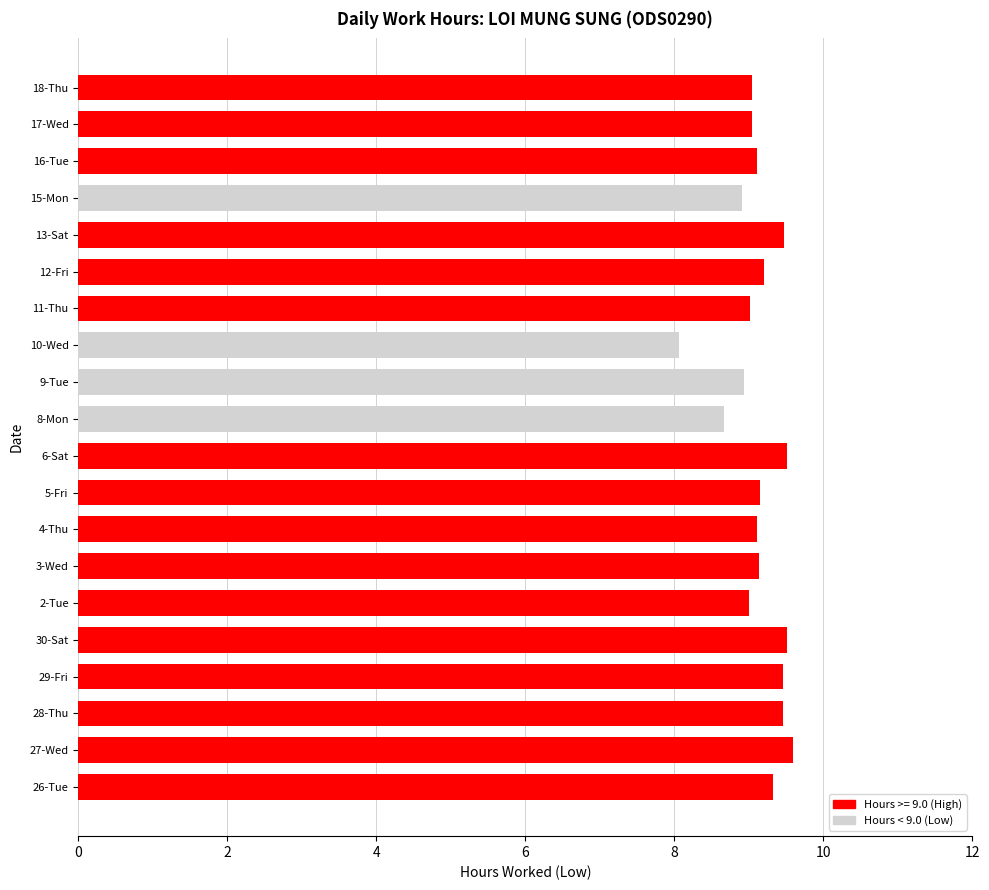

Read the value at 6-Sat.

9.5